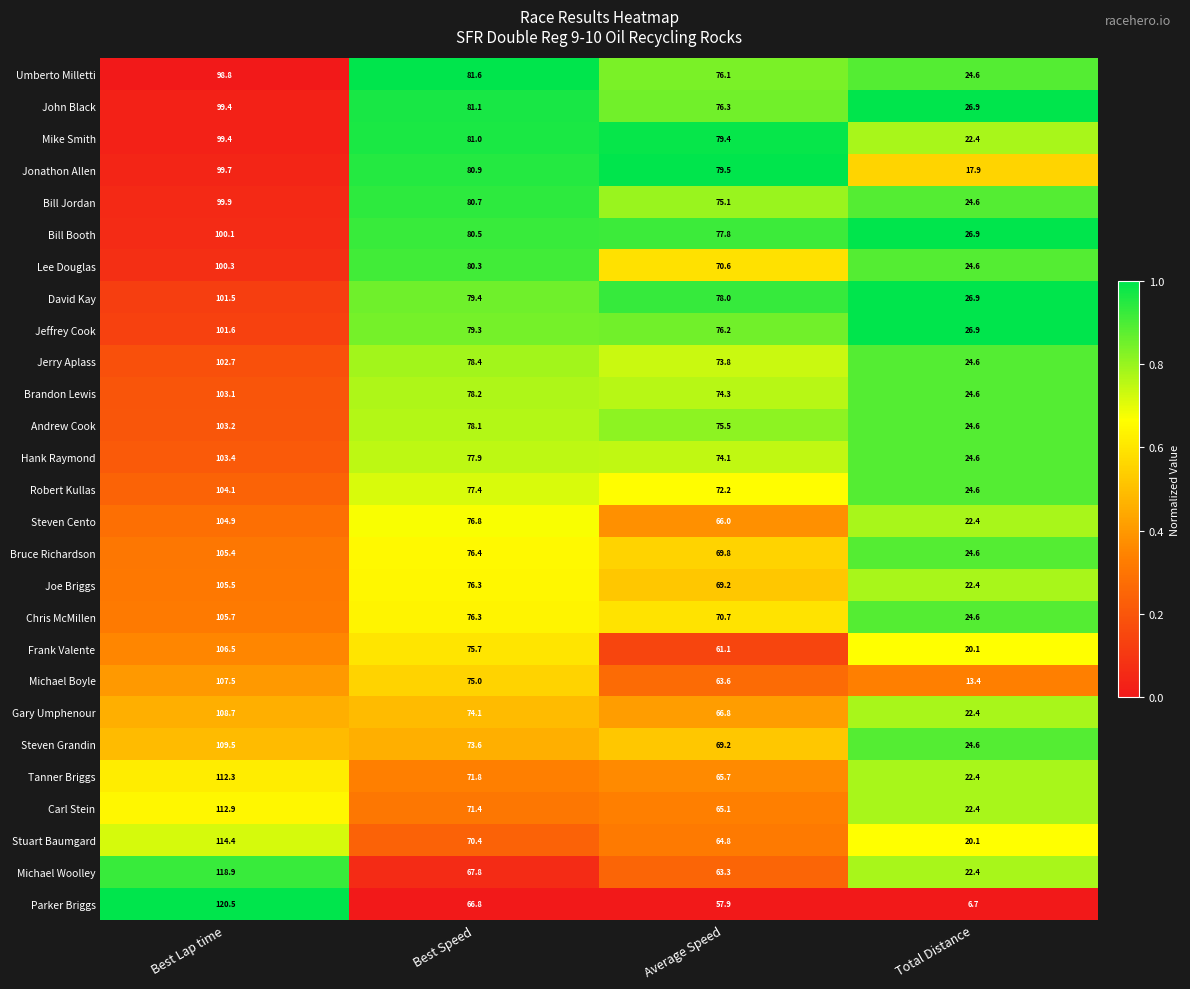

List the labels in order of Steven Cento value, smallest first.

Total Distance, Average Speed, Best Speed, Best Lap time